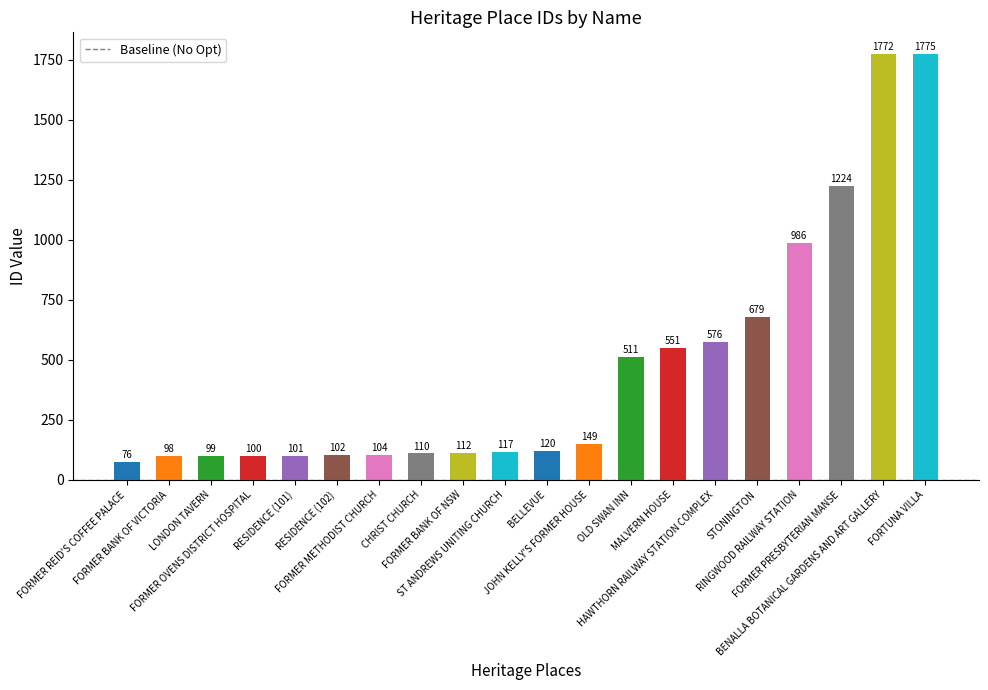

Reading left to right, list all the values displayed in this chart.

76	98	99	100	101	102	104	110	112	117	120	149	511	551	576	679	986	1224	1772	1775